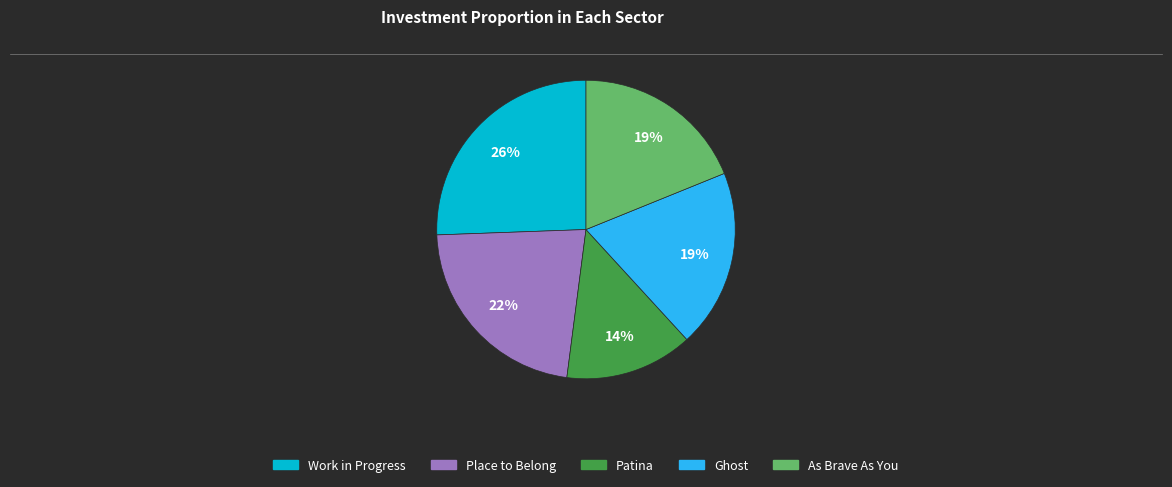

What is the ratio of the value at Patina to the value at Place to Belong?

0.6